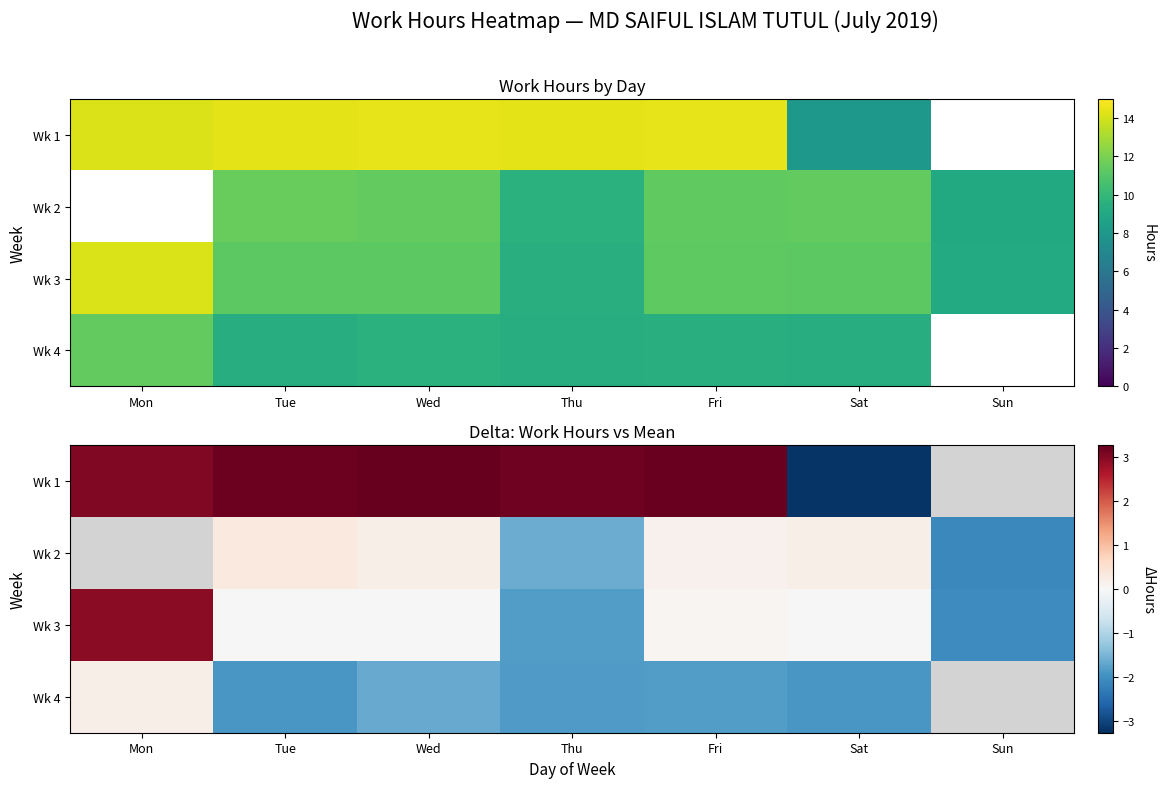

Count the number of data series in this chart.

4